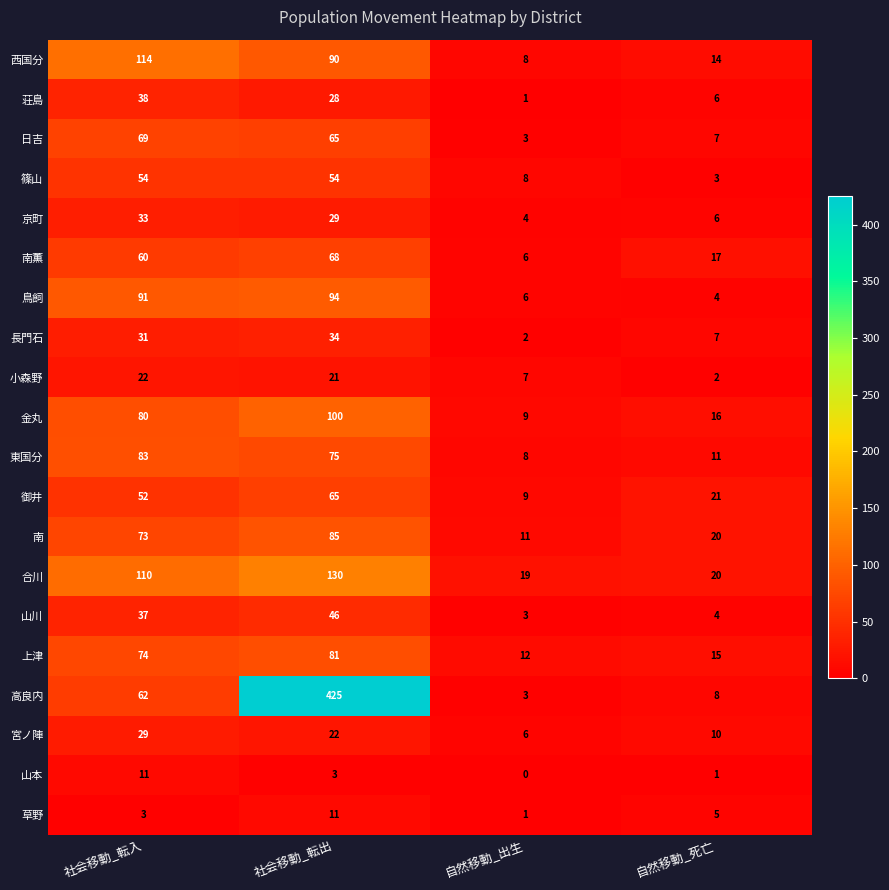

The value of 東国分 at 自然移動_死亡 is 11. True or false?

True